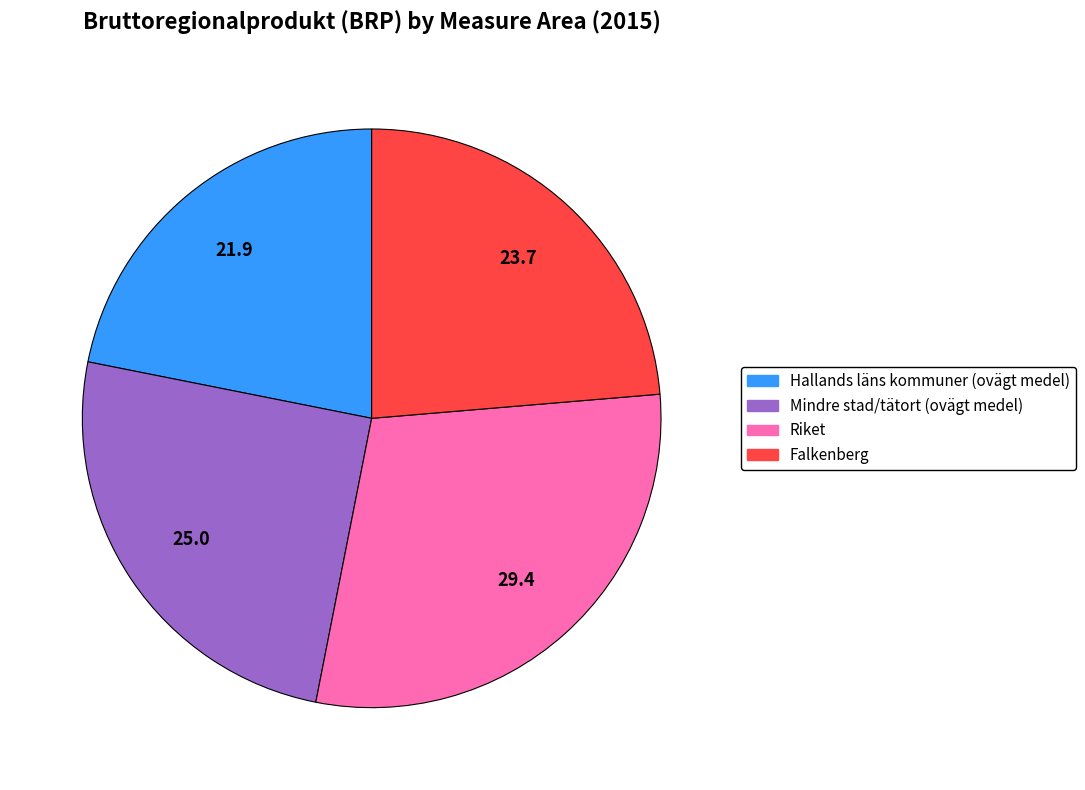

Does Hallands läns kommuner (ovägt medel) account for over 50% of the chart?

No